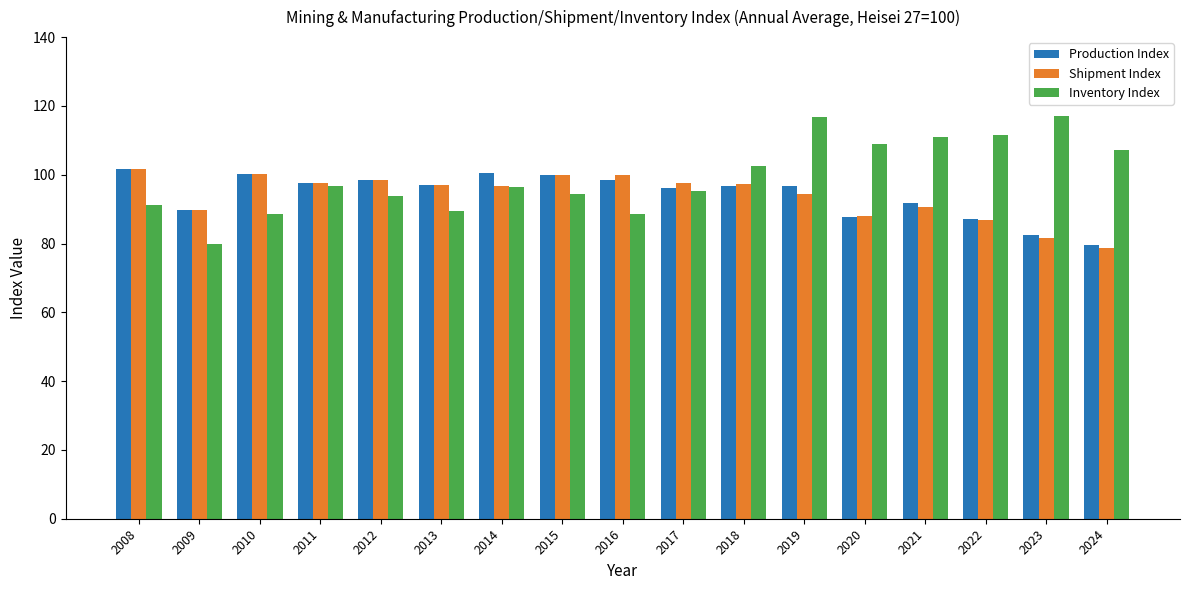

What is the difference between the second highest and second lowest values in the Production Index series?

18.1